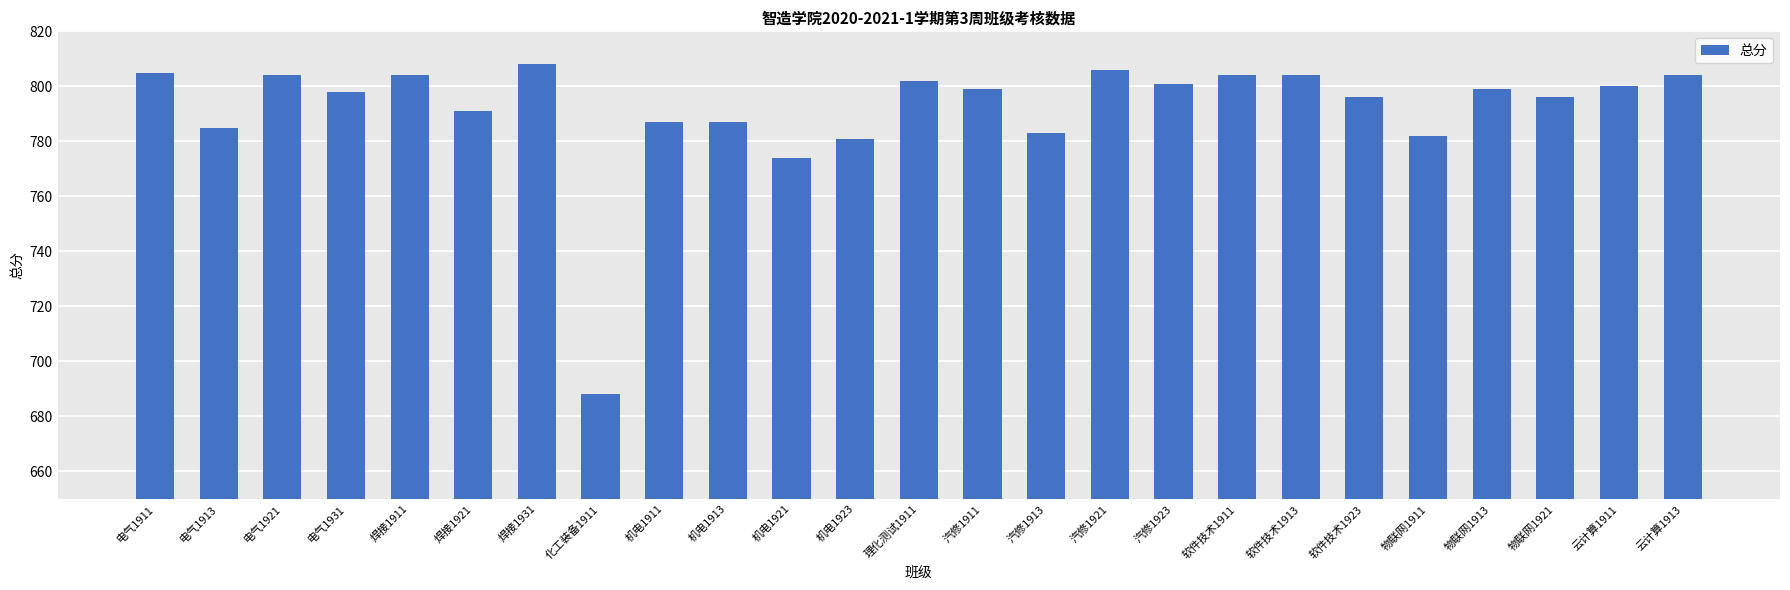

What is the smallest value displayed?

688